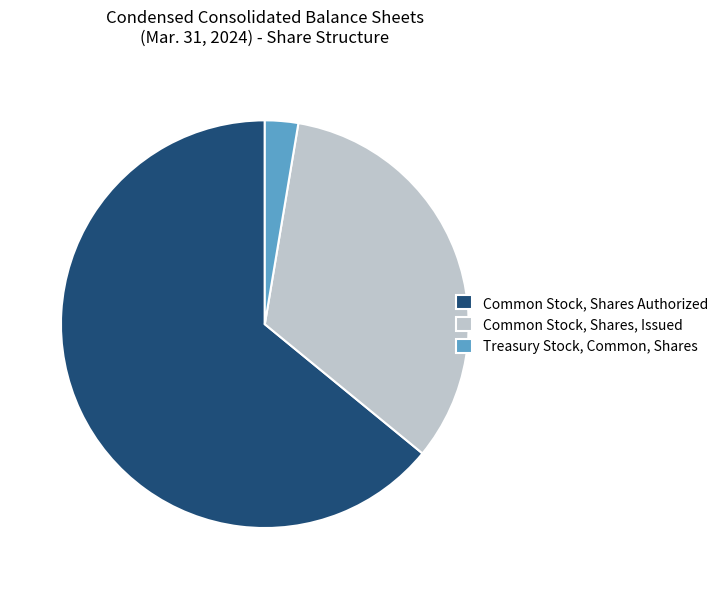

True or false: Common Stock, Shares Authorized accounts for 73% of the total.

False